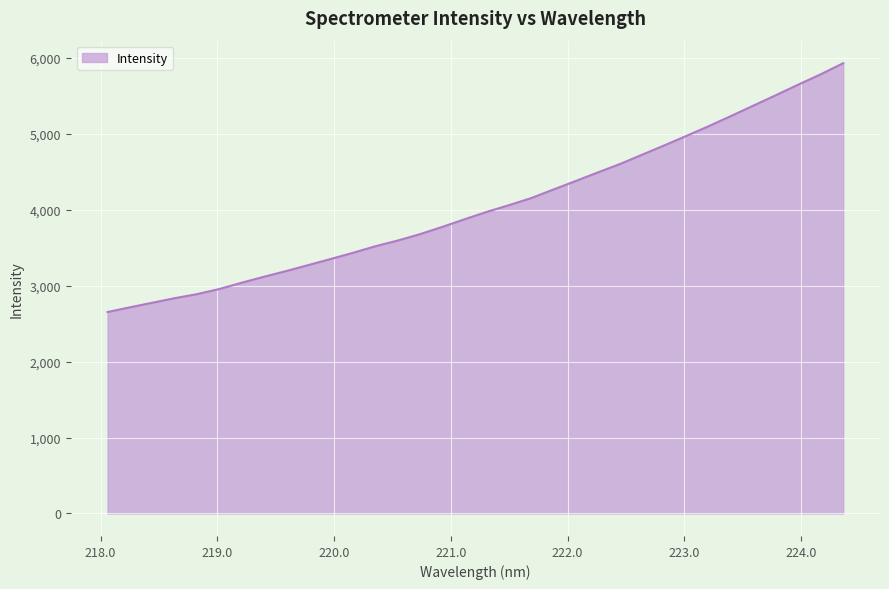

What is the maximum value shown in the chart?

5929.1